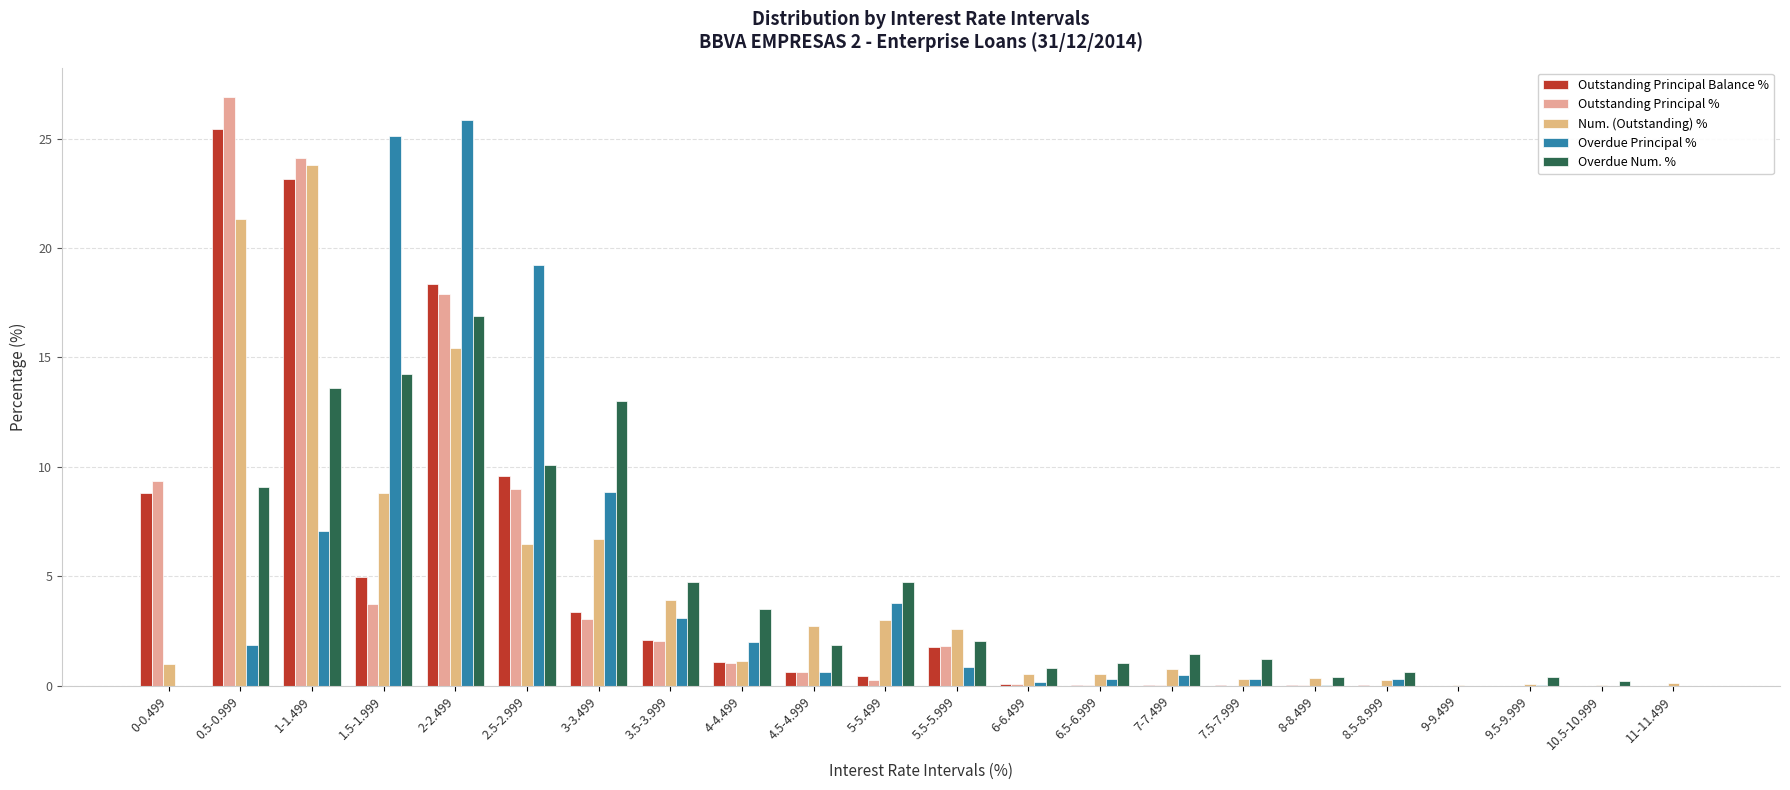

Is the value of Overdue Num. % at 6-6.499 greater than the value of Overdue Principal % at 6-6.499?

Yes